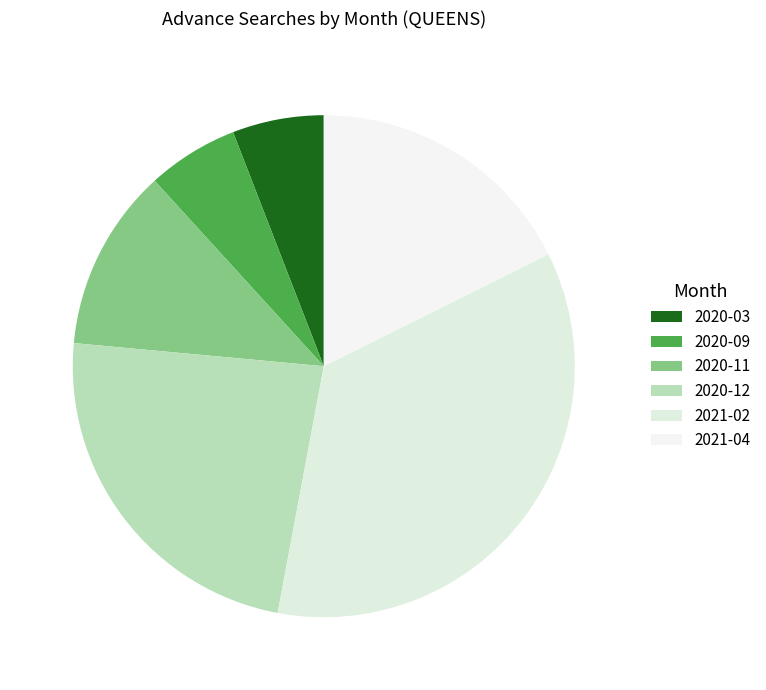

Is there any slice that represents more than half of the pie?

No